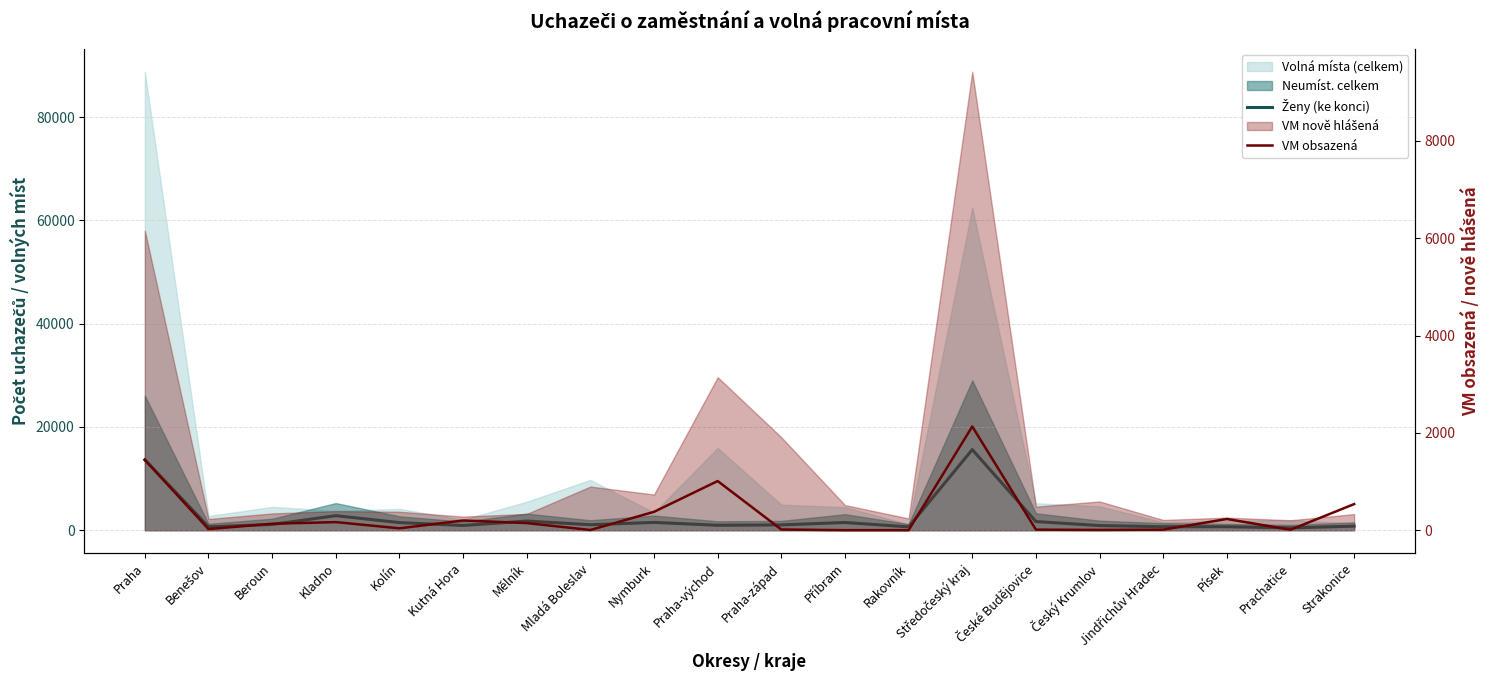

How many values in the Ženy (ke konci) series are below 1076?

10